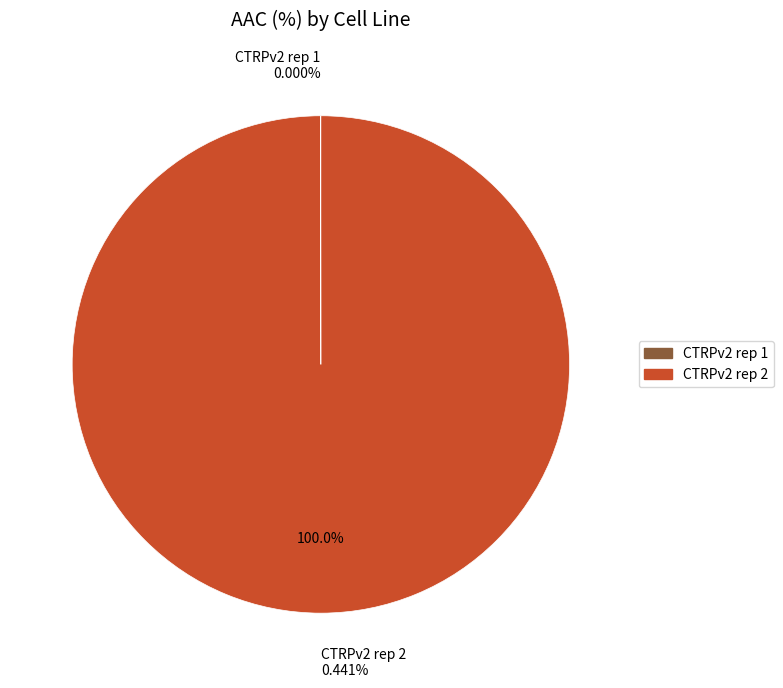

Rank the categories by value from highest to lowest.

CTRPv2 rep 2, CTRPv2 rep 1